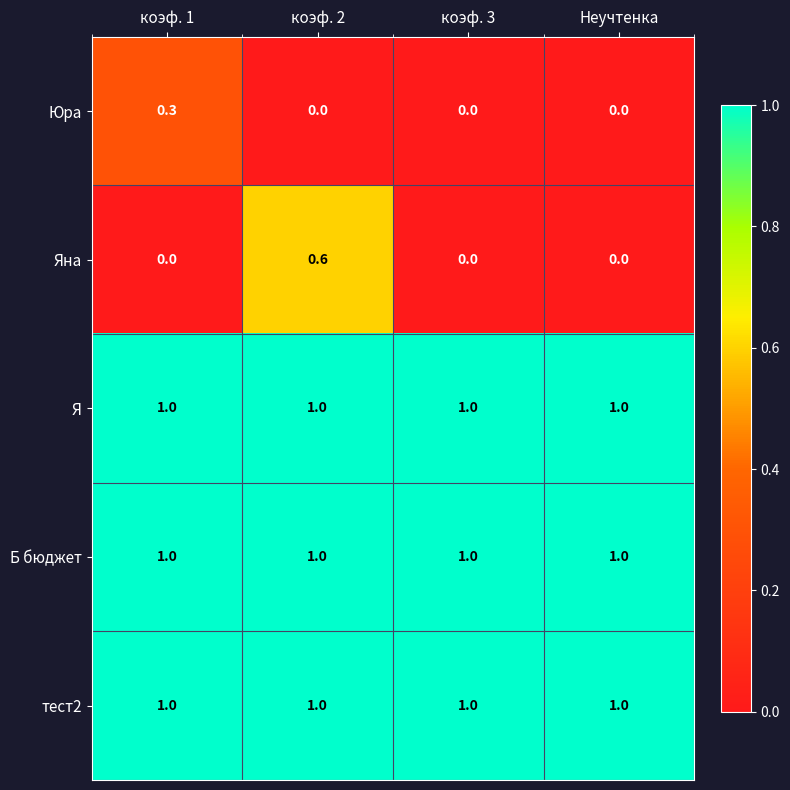

What is the total value across all series at коэф. 1?

3.3